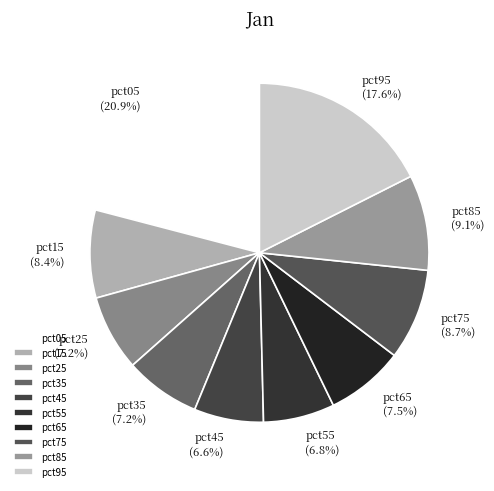

The pct95 slice represents 18% of the pie. True or false?

True